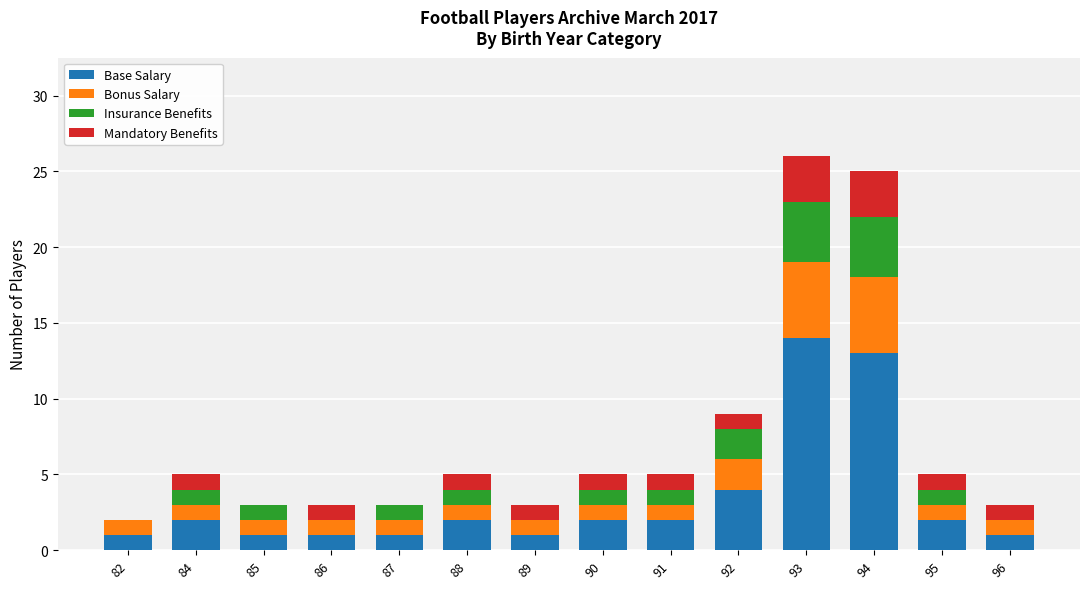

What is the total value across all series at 84?

5